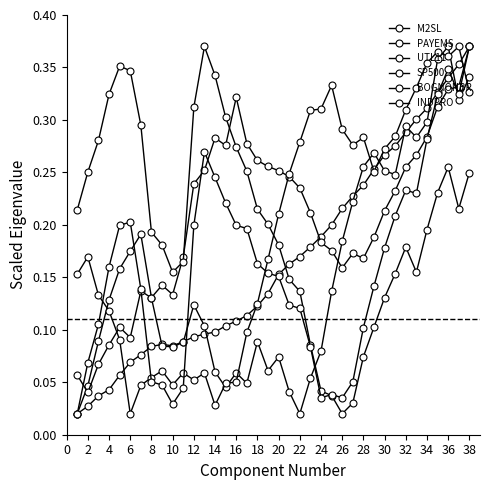

Count the number of categories in the chart.

38